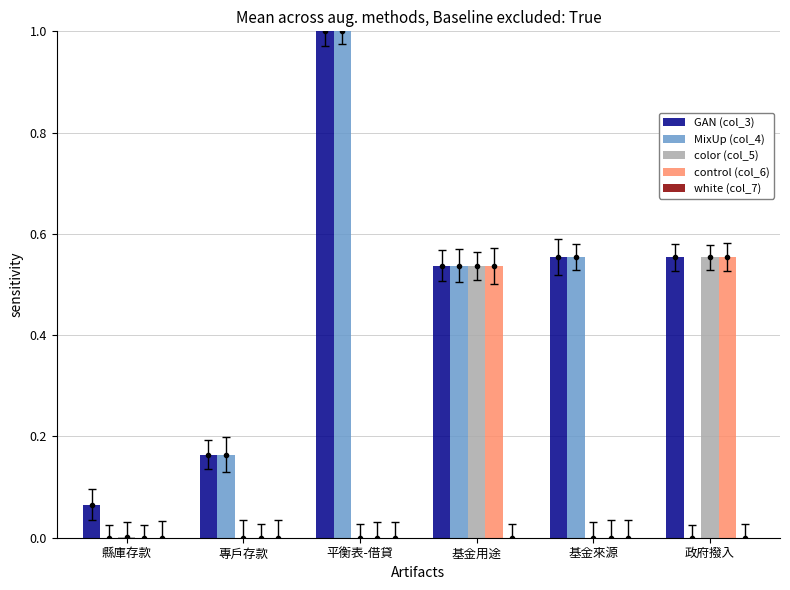

What are all the series names shown in the legend?

GAN (col_3), MixUp (col_4), color (col_5), control (col_6), white (col_7)